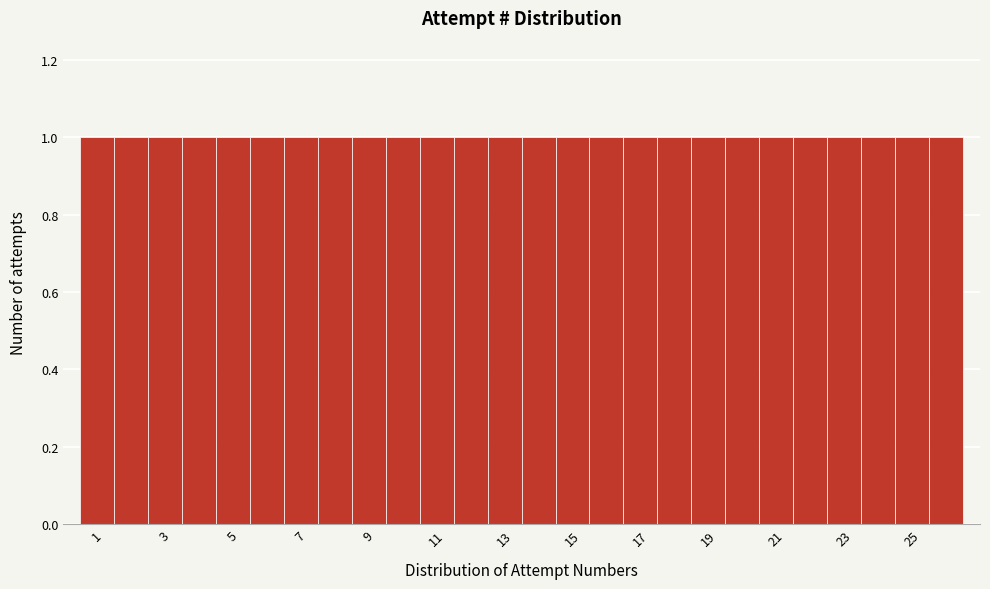

Reading left to right, transcribe this chart: for each bar, give the range it covers on the x-axis and its height. Neither the bar edges nor the heights are printed on the chart, so give them approximately, as read against the axes.

0.5 to 1.5: 1
1.5 to 2.5: 1
2.5 to 3.5: 1
3.5 to 4.5: 1
4.5 to 5.5: 1
5.5 to 6.5: 1
6.5 to 7.5: 1
7.5 to 8.5: 1
8.5 to 9.5: 1
9.5 to 10.5: 1
10.5 to 11.5: 1
11.5 to 12.5: 1
12.5 to 13.5: 1
13.5 to 14.5: 1
14.5 to 15.5: 1
15.5 to 16.5: 1
16.5 to 17.5: 1
17.5 to 18.5: 1
18.5 to 19.5: 1
19.5 to 20.5: 1
20.5 to 21.5: 1
21.5 to 22.5: 1
22.5 to 23.5: 1
23.5 to 24.5: 1
24.5 to 25.5: 1
25.5 to 26.5: 1